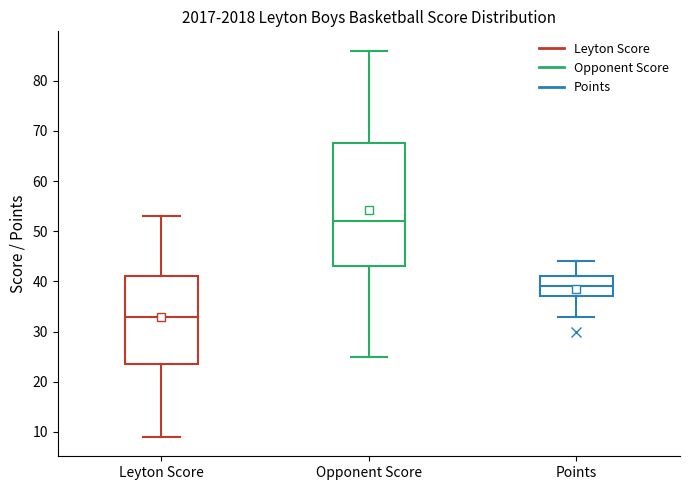

Reading left to right, transcribe this box plot: for each box, give where its median line is, the range the box spans, and where its two whiskers end, as read against the y-axis. The values are not printed on the chart, so give them approximately, as read against the axis.

Leyton Score: median 33, box 24 to 41, whiskers 9 to 53
Opponent Score: median 52, box 43 to 68, whiskers 25 to 86
Points: median 39, box 37 to 41, whiskers 33 to 44